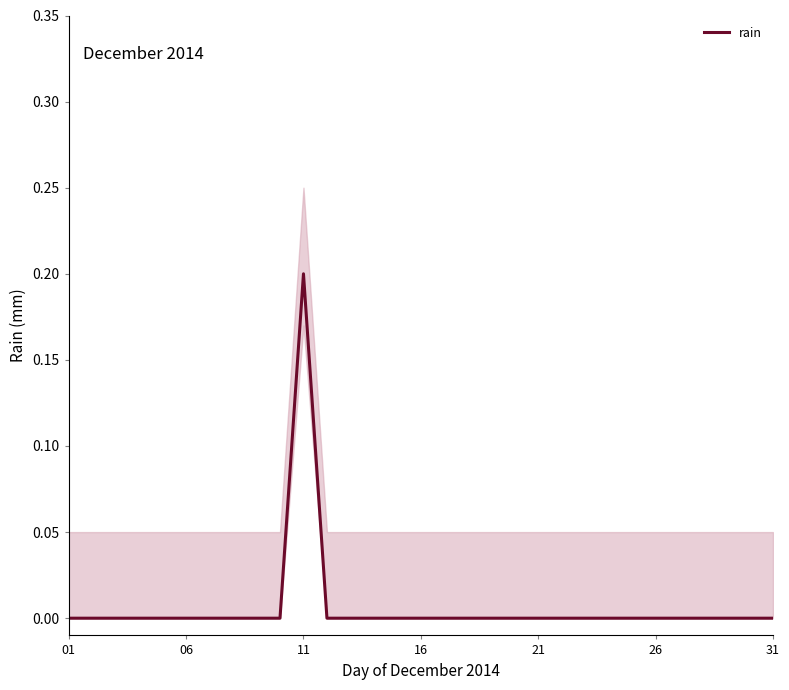

Reading left to right, extract all data points from this chart.

0.0	0.0	0.0	0.0	0.0	0.0	0.0	0.0	0.0	0.0	0.2	0.0	0.0	0.0	0.0	0.0	0.0	0.0	0.0	0.0	0.0	0.0	0.0	0.0	0.0	0.0	0.0	0.0	0.0	0.0	0.0